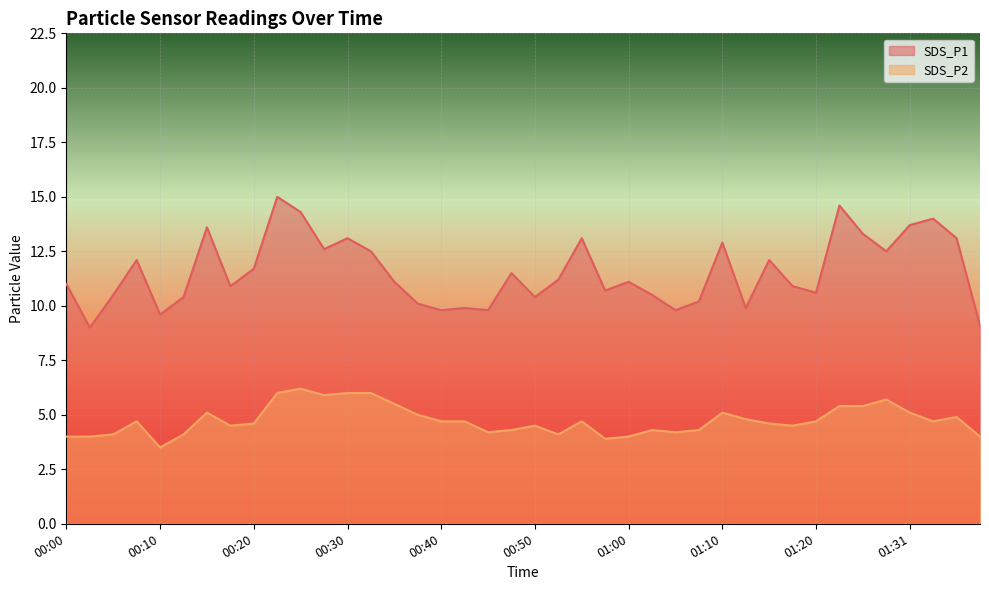

Rank the series at 01:39 from lowest to highest value.

SDS_P2, SDS_P1